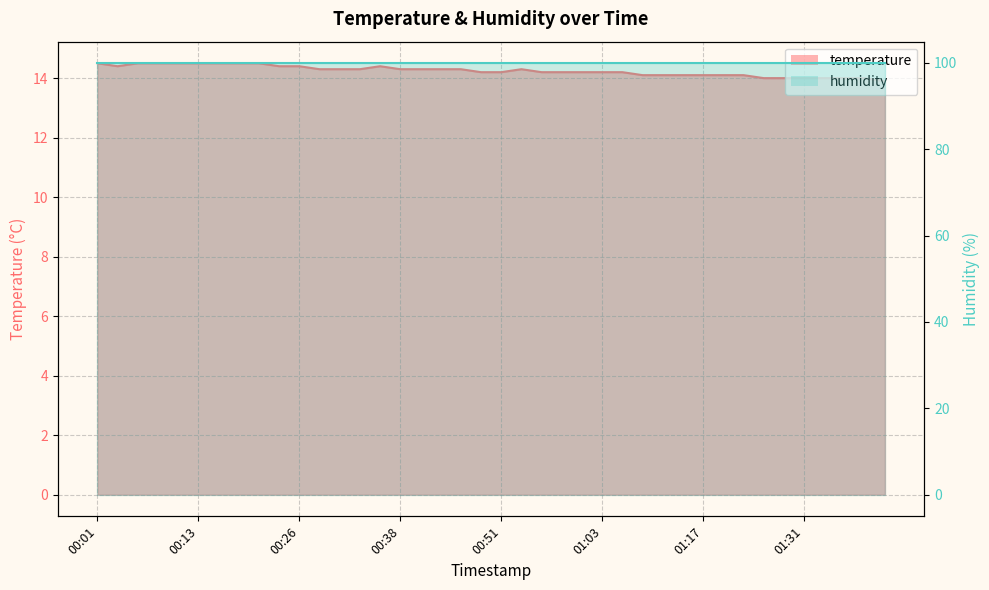

What is the difference between the maximum and minimum values?

0.6